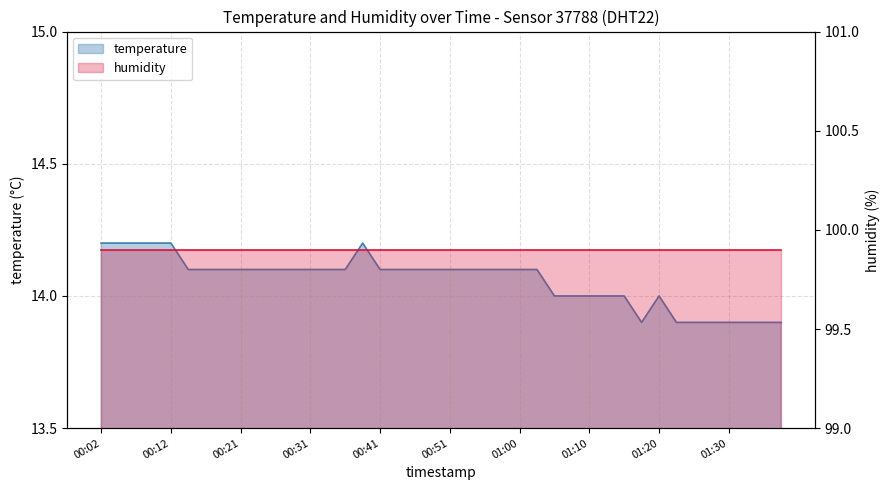

Reading left to right, what are all the values shown in this chart?

14.2	14.2	14.2	14.2	14.2	14.1	14.1	14.1	14.1	14.1	14.1	14.1	14.1	14.1	14.1	14.2	14.1	14.1	14.1	14.1	14.1	14.1	14.1	14.1	14.1	14.1	14.0	14.0	14.0	14.0	14.0	13.9	14.0	13.9	13.9	13.9	13.9	13.9	13.9	13.9